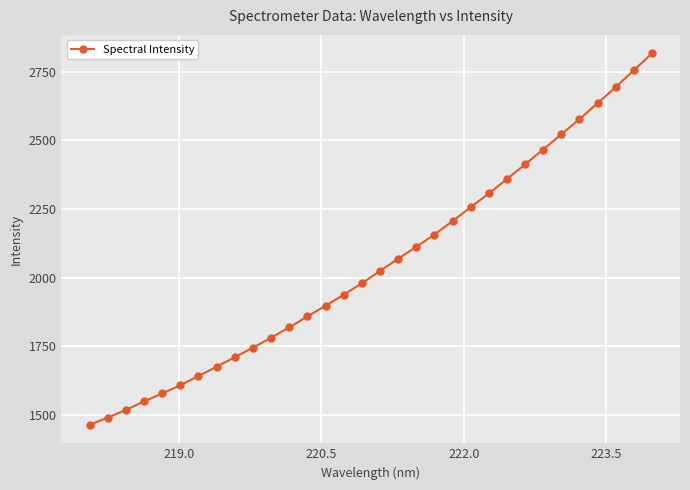

What is the minimum value shown in the chart?

1464.4